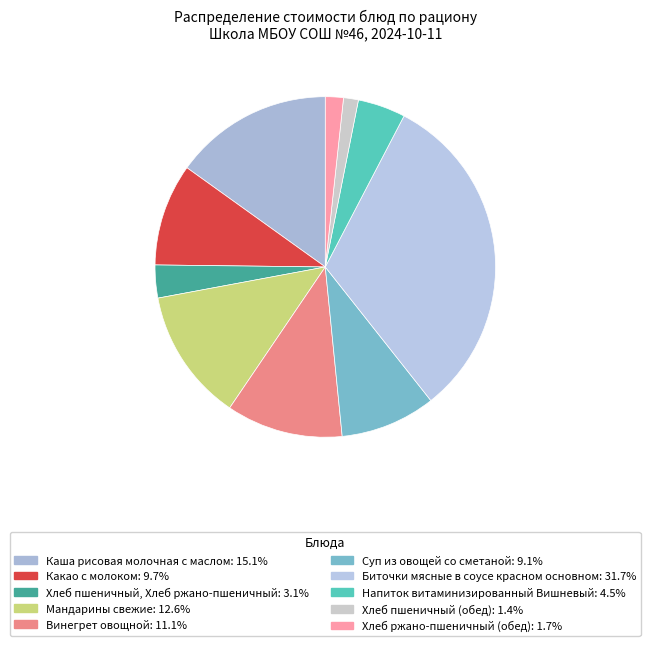

How much of the chart is everything except Винегрет овощной?

88.9%